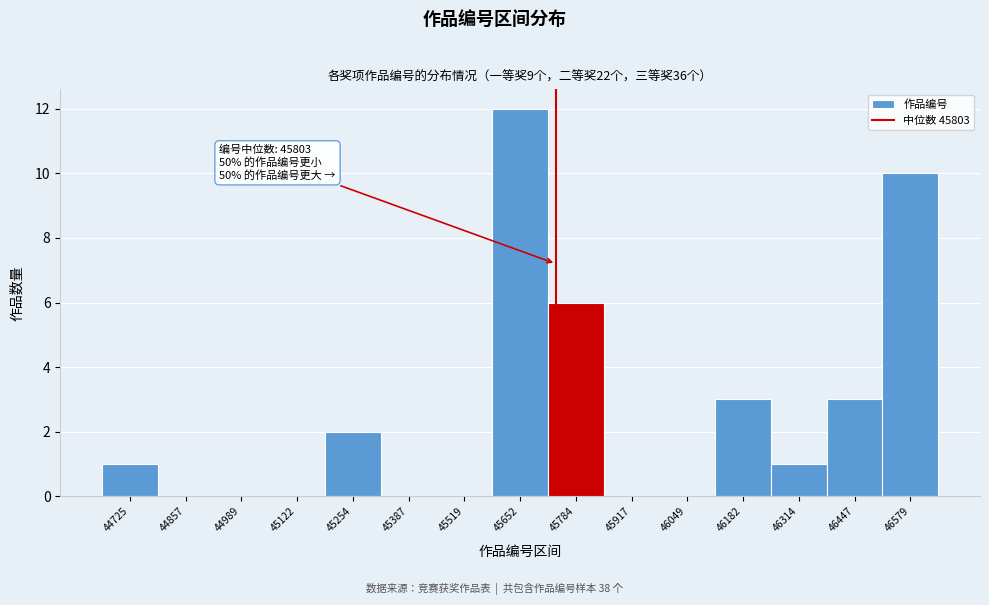

Reading left to right, list all the values displayed in this chart.

44725=1	44857=0	44989=0	45122=0	45254=2	45387=0	45519=0	45652=12	45784=6	45917=0	46049=0	46182=3	46314=1	46447=3	46579=10